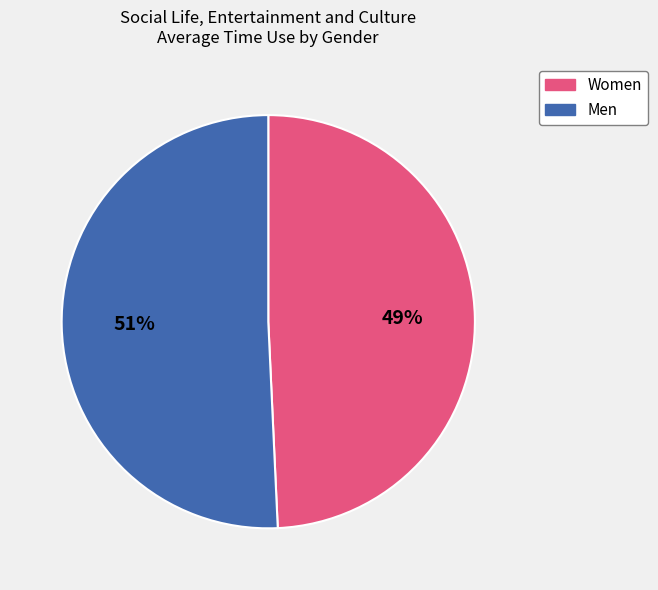

True or false: Men accounts for 51% of the total.

True